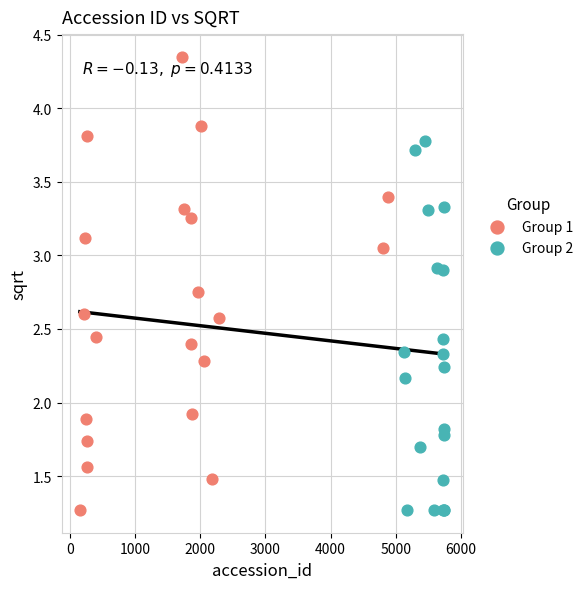

Which series reaches the maximum Y coordinate?

Group 1